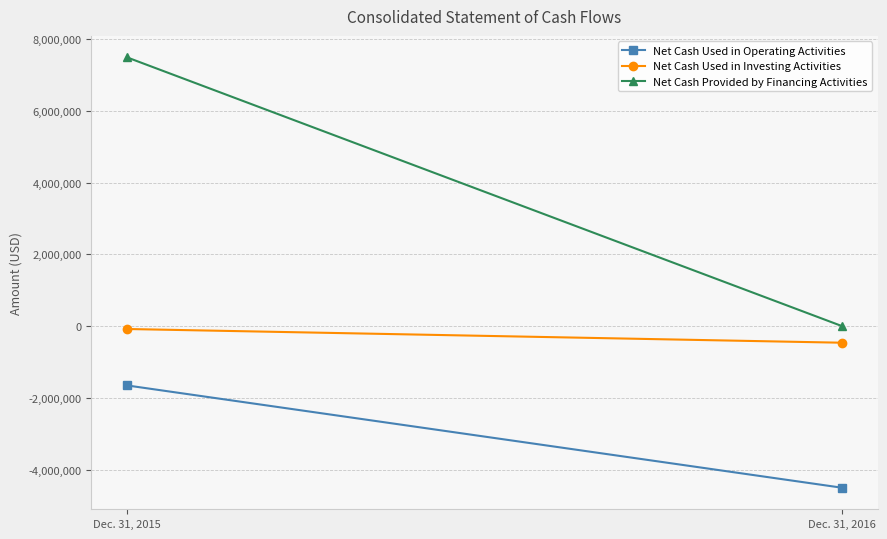

Reading left to right, what are all the values shown in this chart?

Net Cash Used in Operating Activities: -1653972	-4504876
Net Cash Used in Investing Activities: -80496	-462866
Net Cash Provided by Financing Activities: 7489976	0